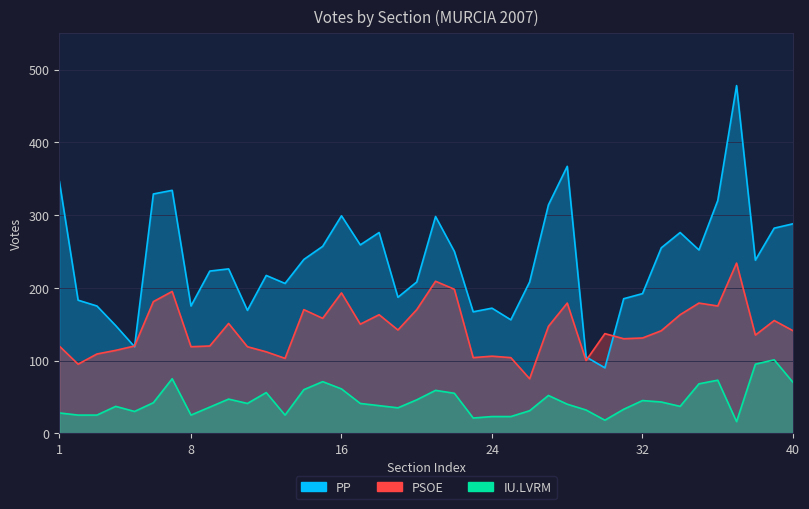

What value does the PP series have at 26, to the nearest 10?

210